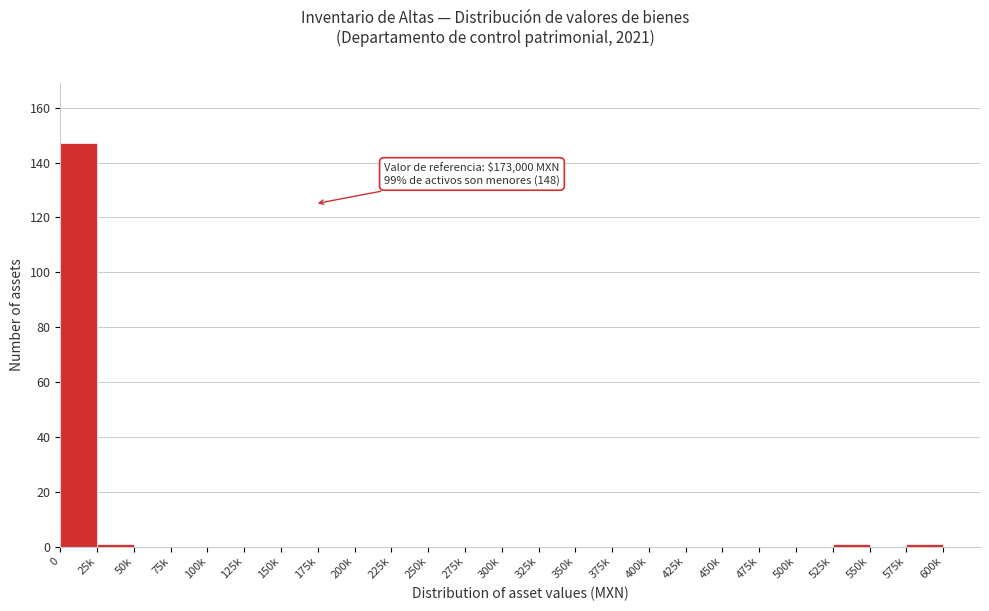

Reading left to right, extract all data points from this chart.

0=147	25k=1	50k=0	75k=0	100k=0	125k=0	150k=0	175k=0	200k=0	225k=0	250k=0	275k=0	300k=0	325k=0	350k=0	375k=0	400k=0	425k=0	450k=0	475k=0	500k=0	525k=1	550k=0	575k=1	600k=0